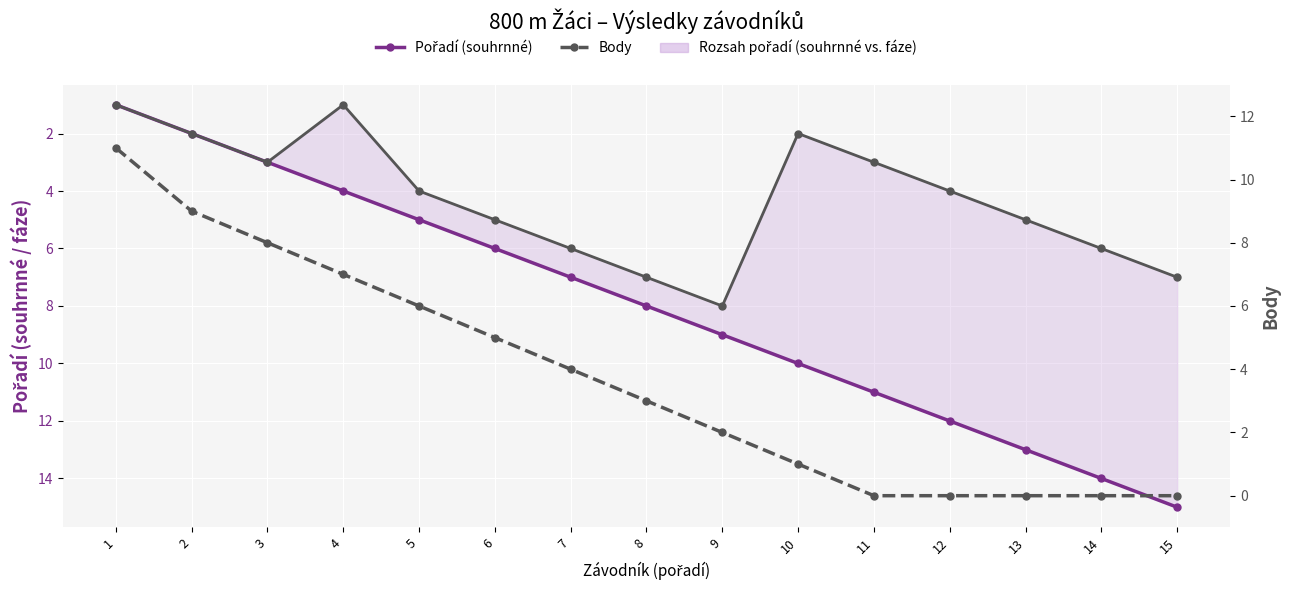

Where is Pořadí (fáze) nearest to the value 4?

5